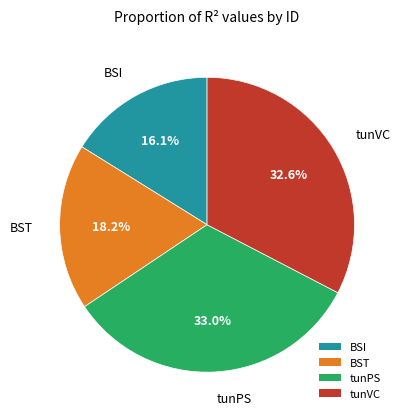

How many segments does this pie chart have?

4